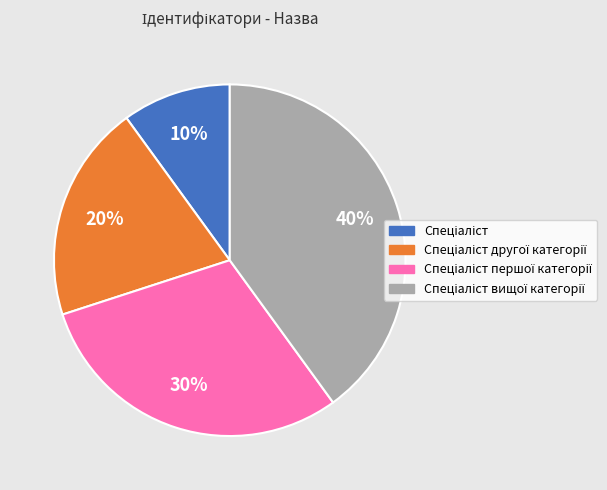

Does any single category account for the majority?

No